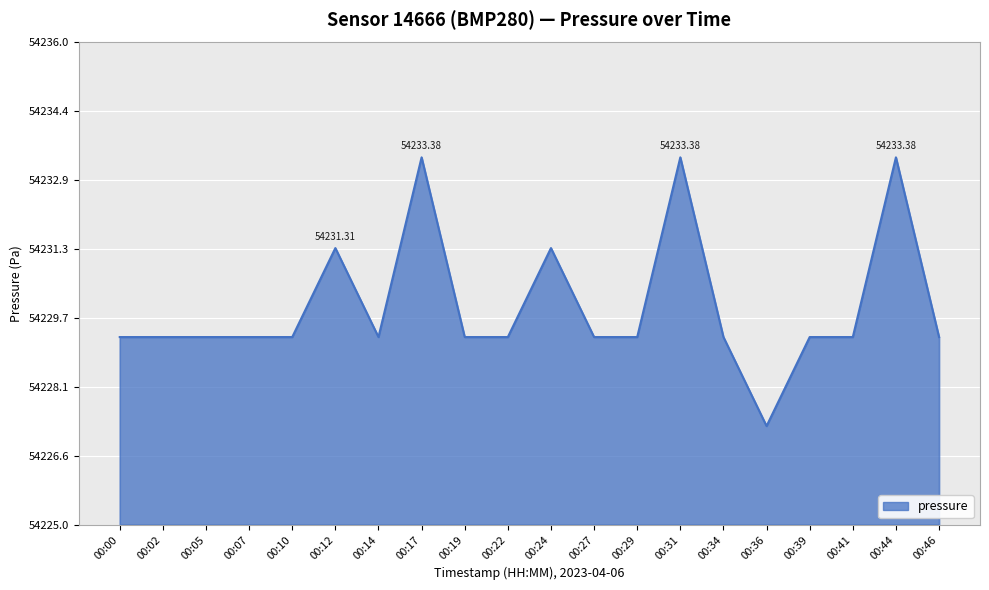

What is the change in value from 00:07 to 00:12?

+2.0